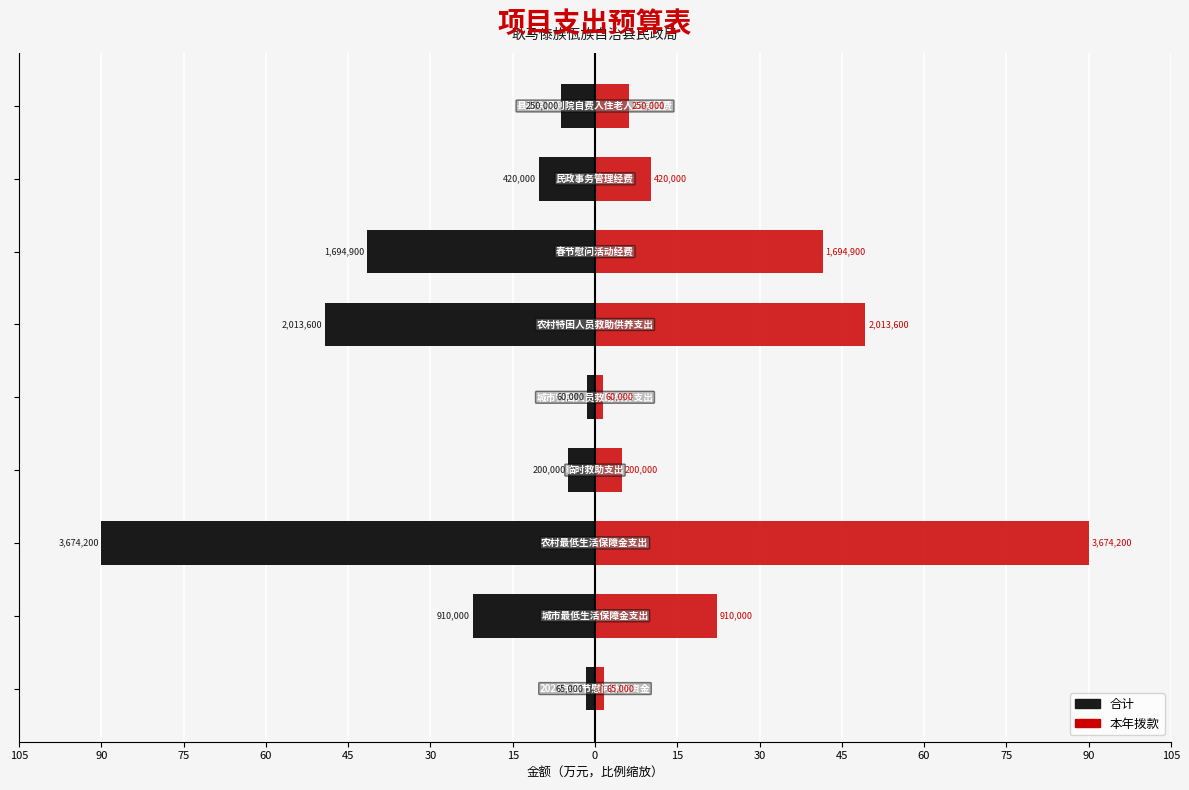

At how many categories does at least one series exceed -43?

9